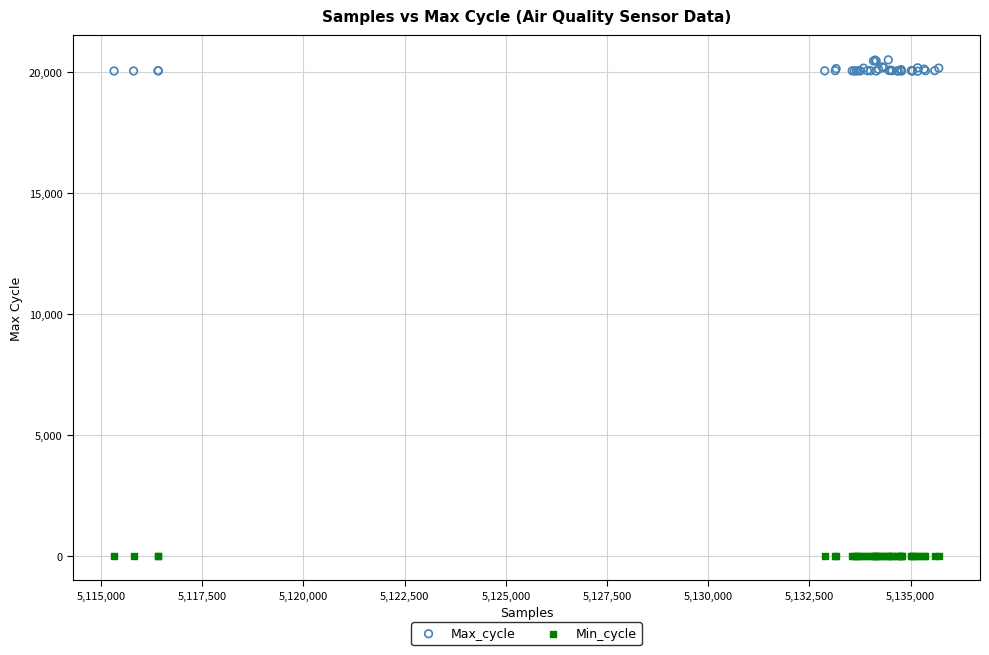

Which series reaches the minimum Y coordinate?

Min_cycle